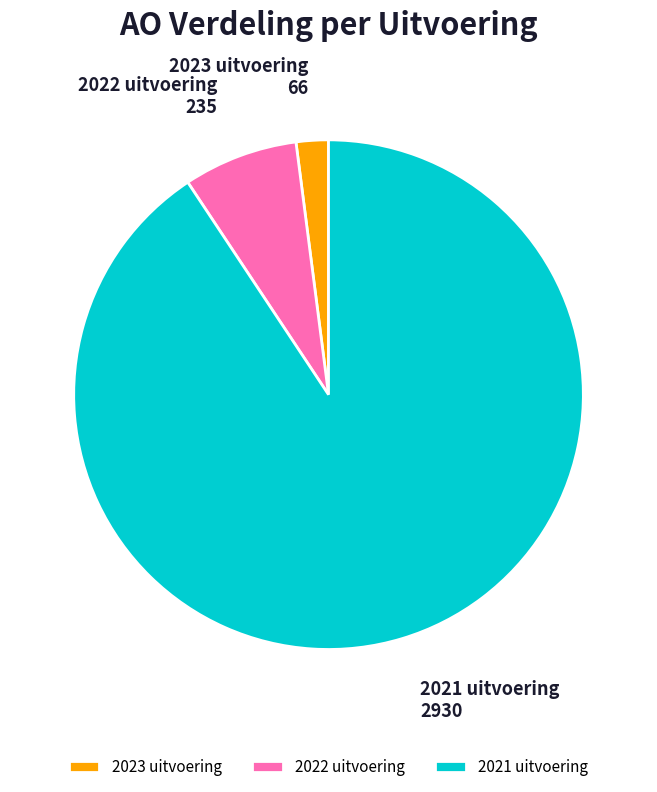

Rank the categories by value from highest to lowest.

2021 uitvoering, 2022 uitvoering, 2023 uitvoering